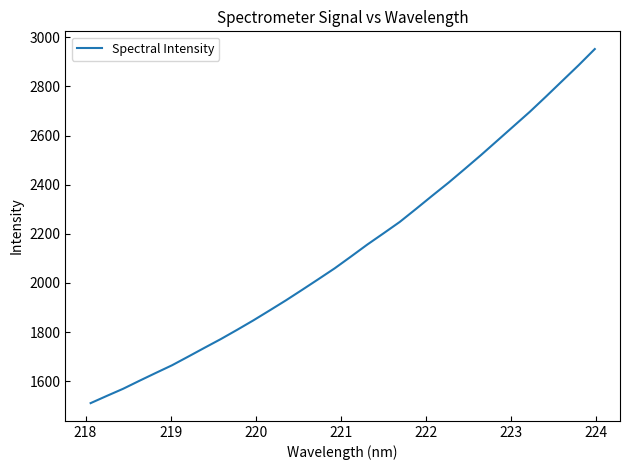

Count the number of data series in this chart.

1